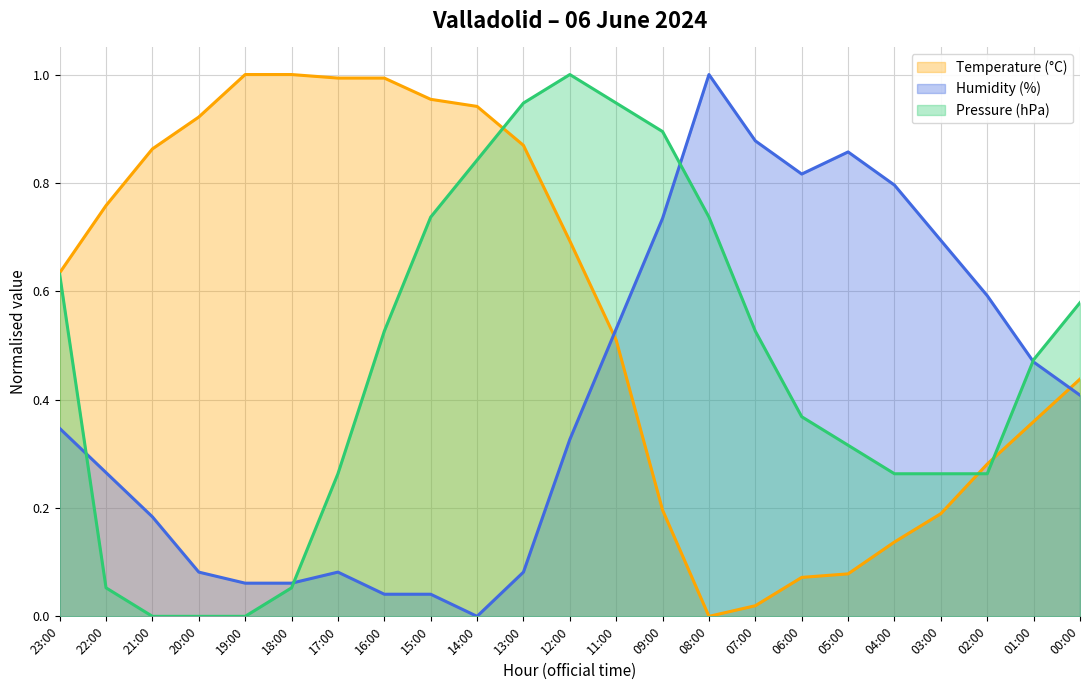

Reading right to left, transcribe all the data shown in this chart.

Temperature (°C): 0.4	0.4	0.3	0.2	0.1	0.1	0.1	0.0	0.0	0.2	0.5	0.7	0.9	0.9	1.0	1.0	1.0	1.0	1.0	0.9	0.9	0.8	0.6
Humidity (%): 0.4	0.5	0.6	0.7	0.8	0.9	0.8	0.9	1.0	0.7	0.5	0.3	0.1	0.0	0.0	0.0	0.1	0.1	0.1	0.1	0.2	0.3	0.3
Pressure (hPa): 0.6	0.5	0.3	0.3	0.3	0.3	0.4	0.5	0.7	0.9	0.9	1.0	0.9	0.8	0.7	0.5	0.3	0.1	0.0	0.0	0.0	0.1	0.6